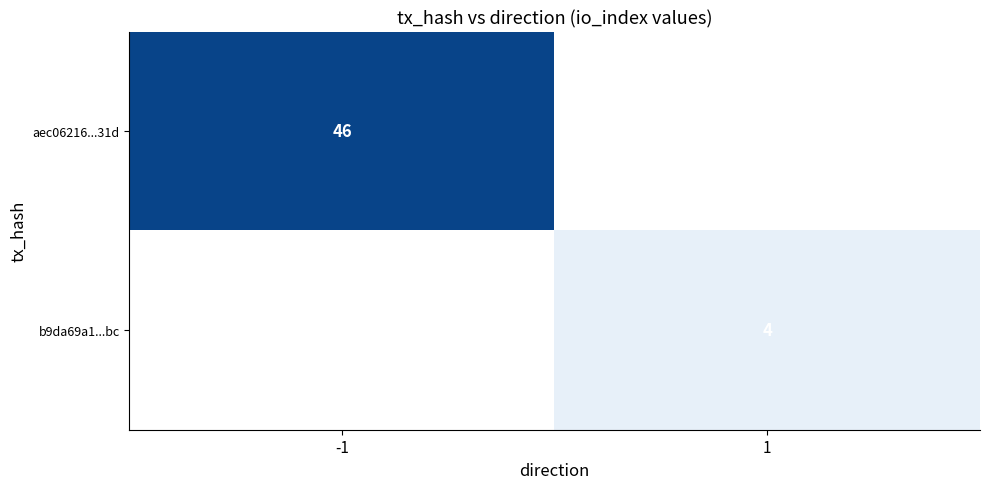

The b9da69a1...bc series shows 4 at 1. True or false?

True